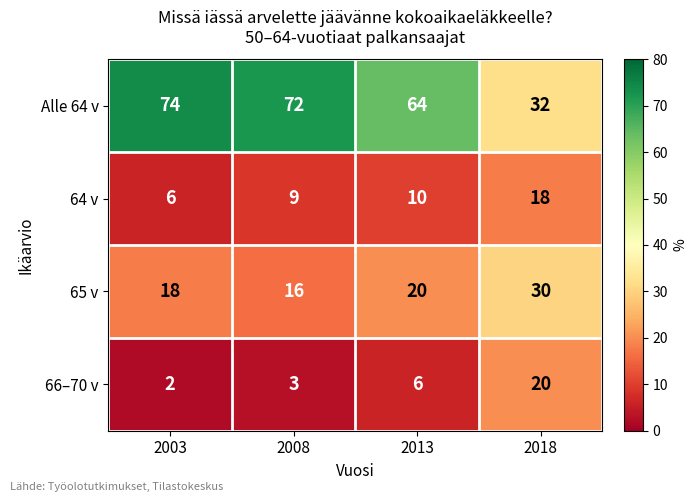

Between 2008 and 2018, which series saw the biggest shift?

Alle 64 v